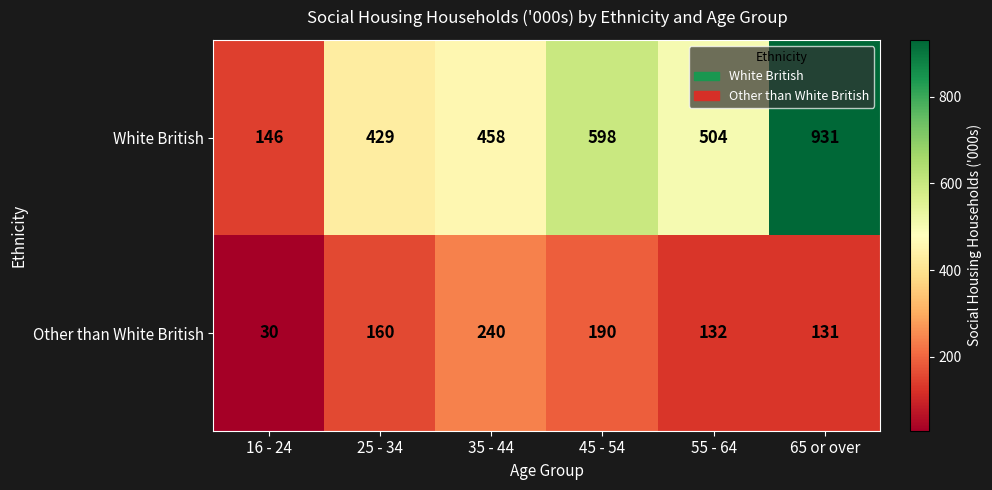

Which category has the highest value across all series?

65 or over